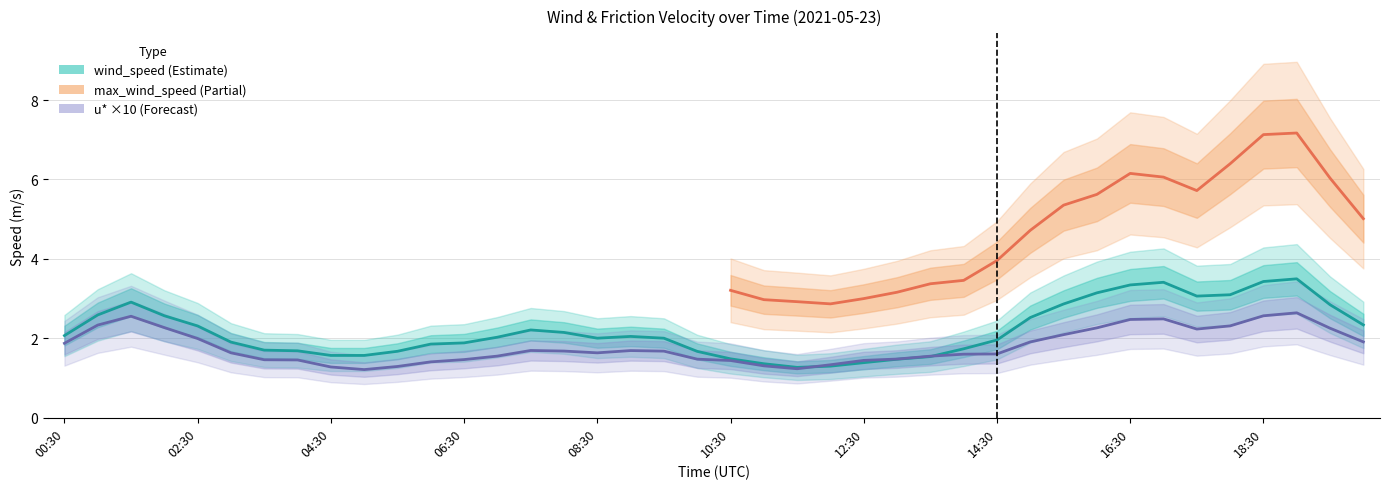

What is the sum of all wind_speed values?

91.9